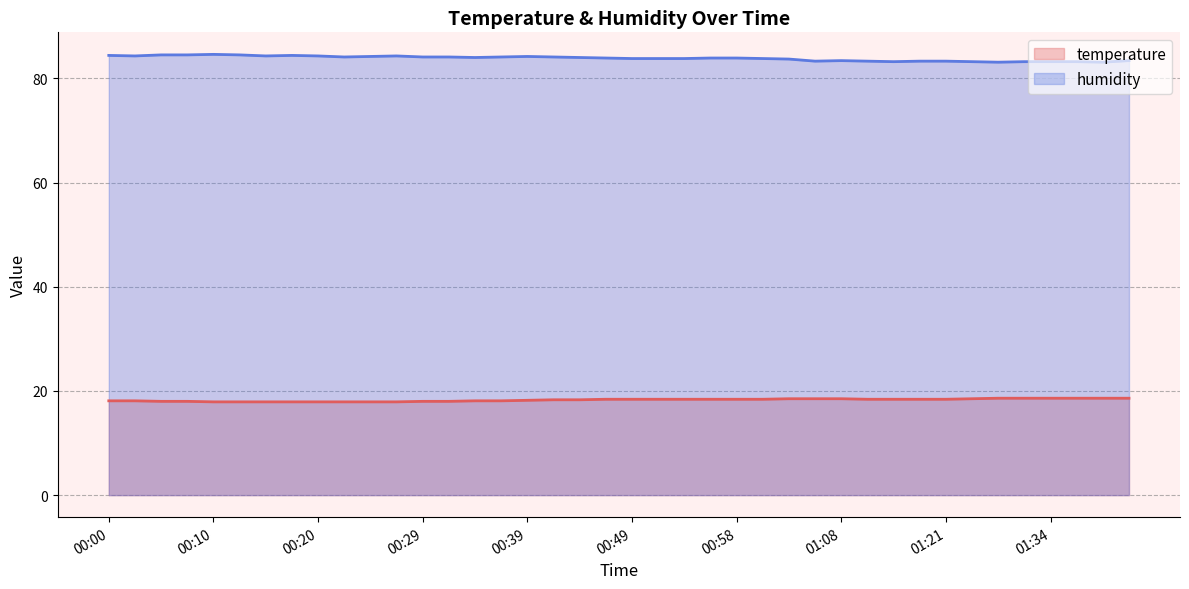

Is it true that humidity equals 83.3 at 01:21?

True